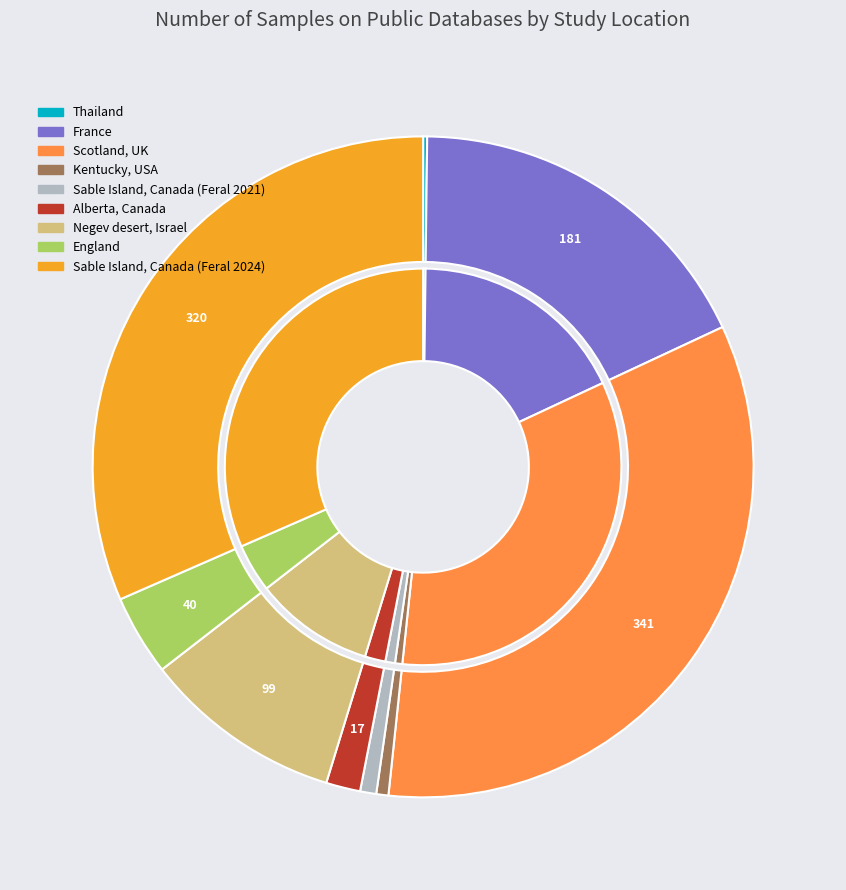

To the nearest percent, what portion does England represent?

4%